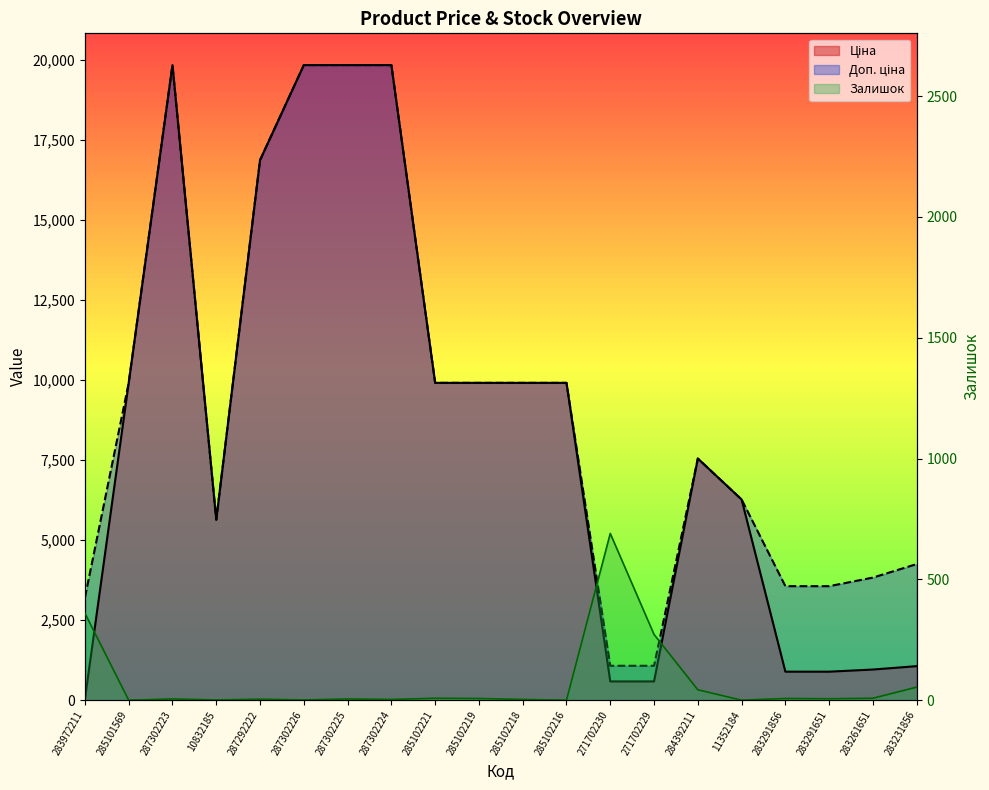

Where is Залишок nearest to the value 345?

283972211